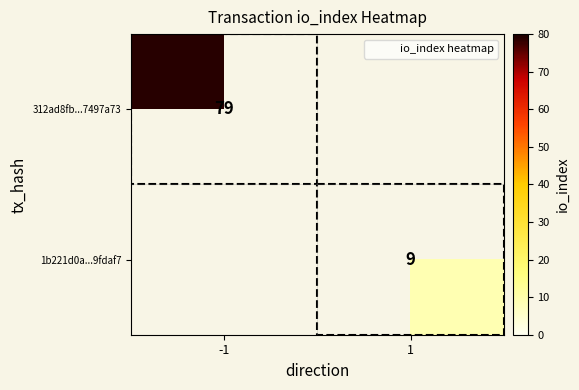

How many categories are shown in the chart?

2